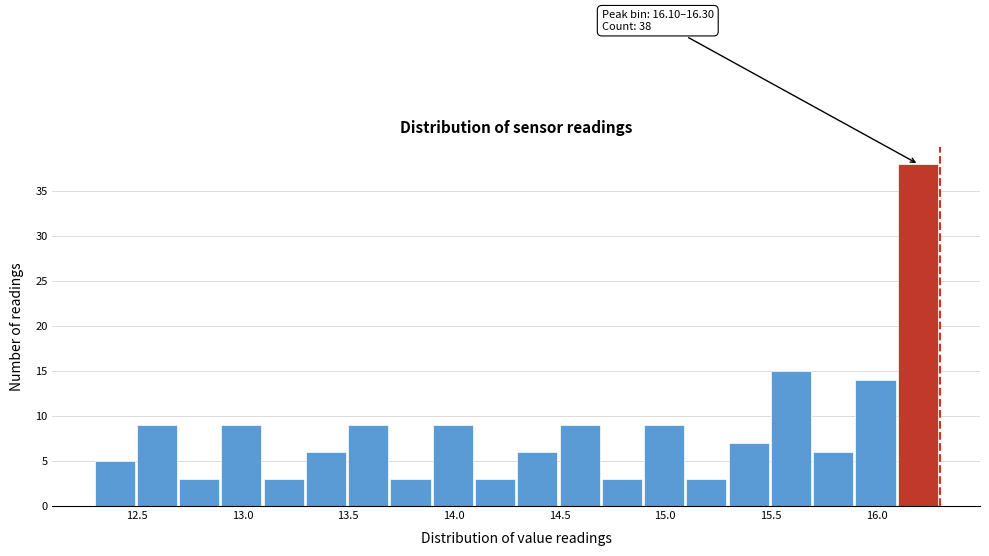

Which range on the x-axis has the tallest bar?

16.1 to 16.3